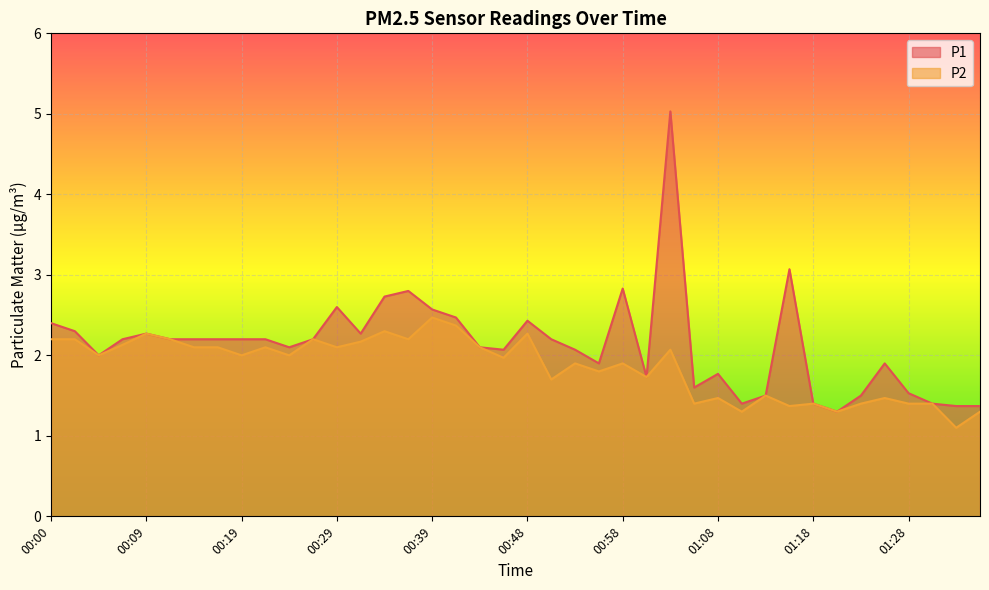

The value of P2 at 01:08 is 1.5. True or false?

True